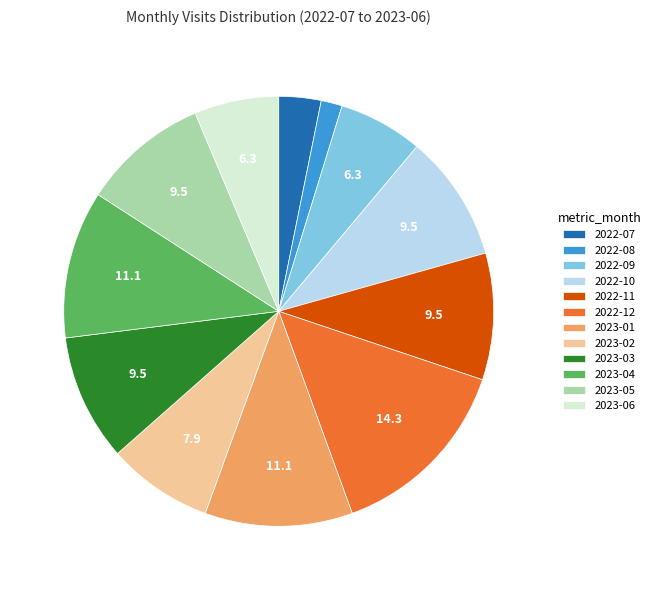

The 2022-12 slice represents 14% of the pie. True or false?

True